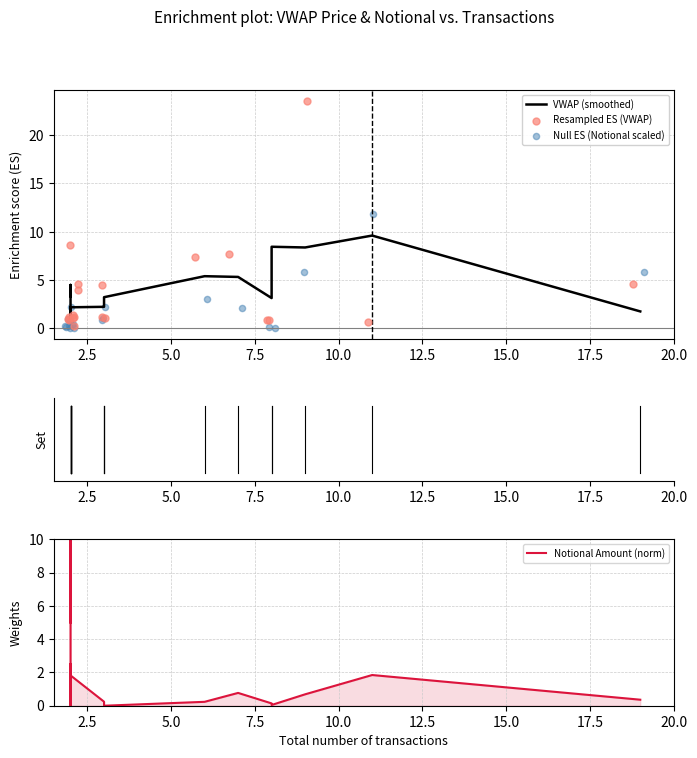

What are all the series names shown in the legend?

VWAP (smoothed), Resampled ES (VWAP), Null ES (Notional scaled), Notional Amount (norm)